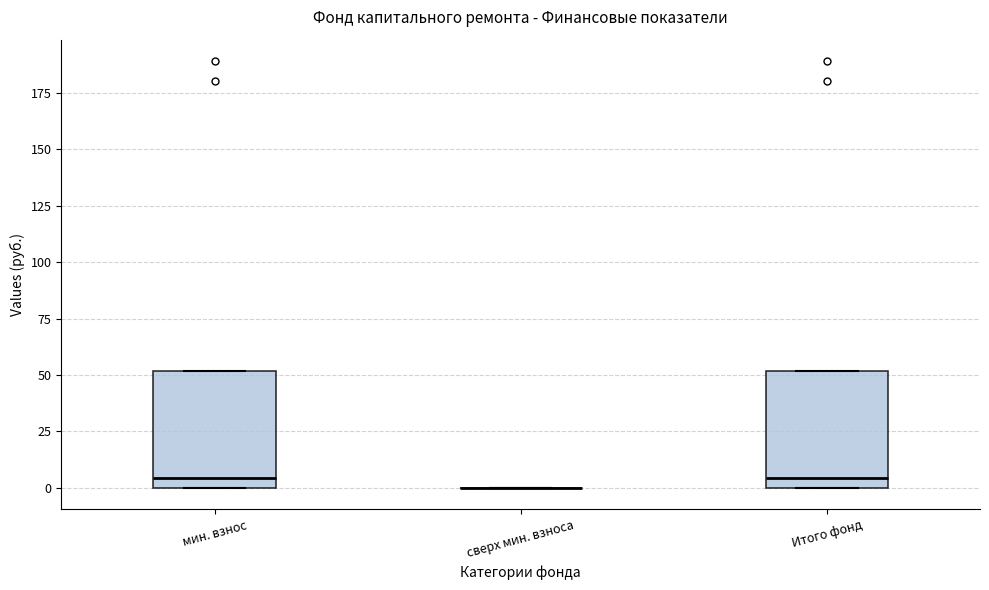

Reading left to right, read every box against the y-axis: the position of its median line, the range the box covers, and the ends of its whiskers. The values are not printed on the chart, so give them approximately, as read against the axis.

мин. взнос: median 5, box 0 to 50, whiskers 0 to 50
сверх мин. взноса: box collapsed to a line at 0, whiskers 0 to 0
Итого фонд: median 5, box 0 to 50, whiskers 0 to 50